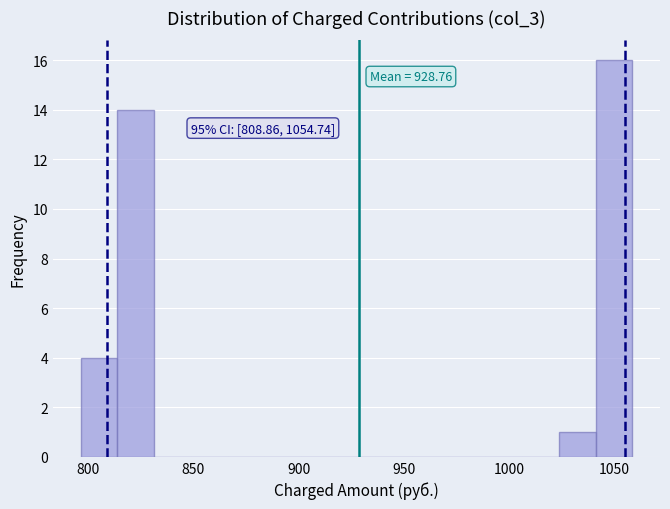

Read against the x-axis, roughly where is the centre of the tallest bar?

1050